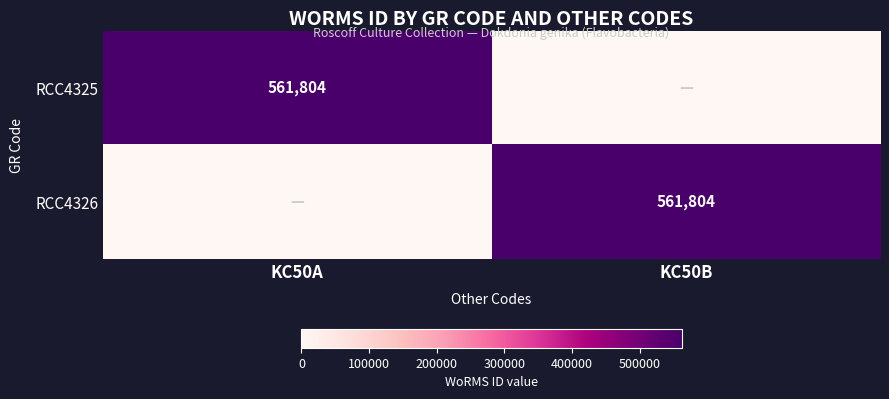

The value of RCC4325 at KC50A is 277988. True or false?

False